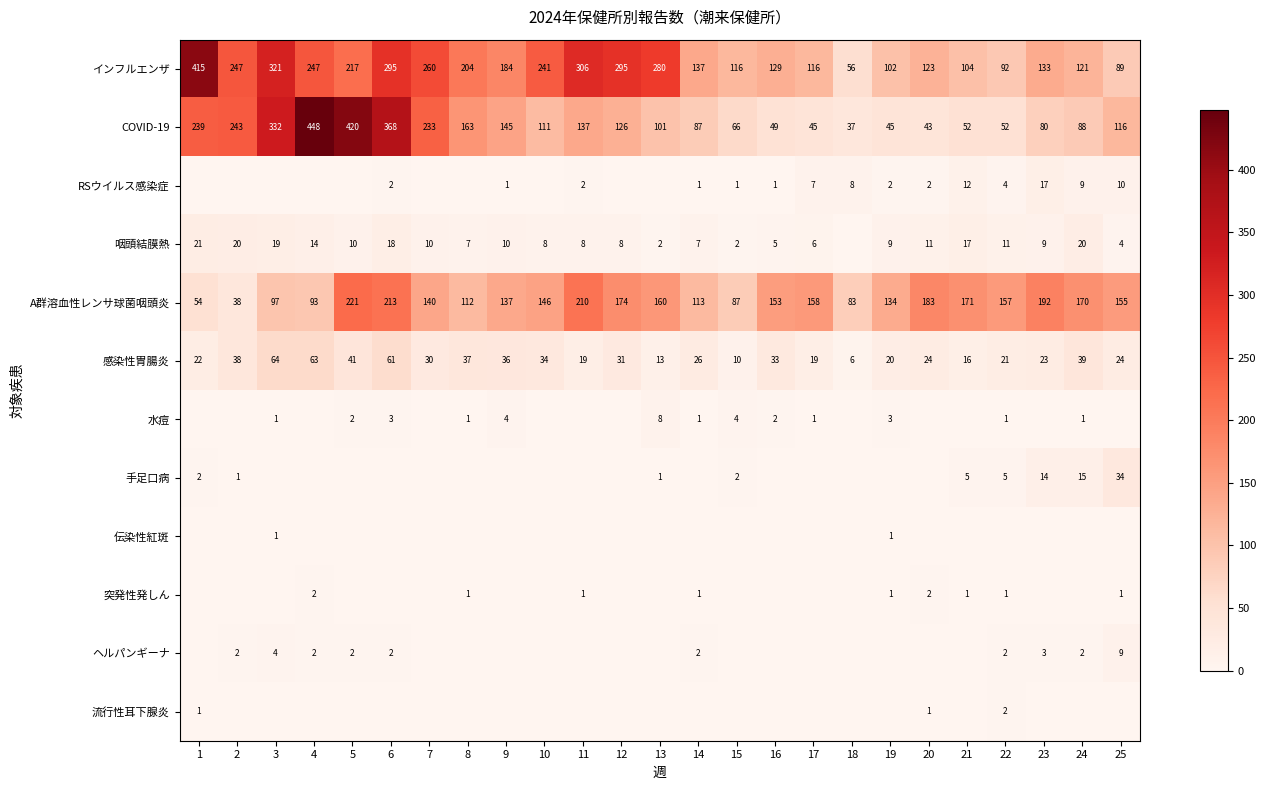

Count the 流行性耳下腺炎 values in the range 0 to 1.

24